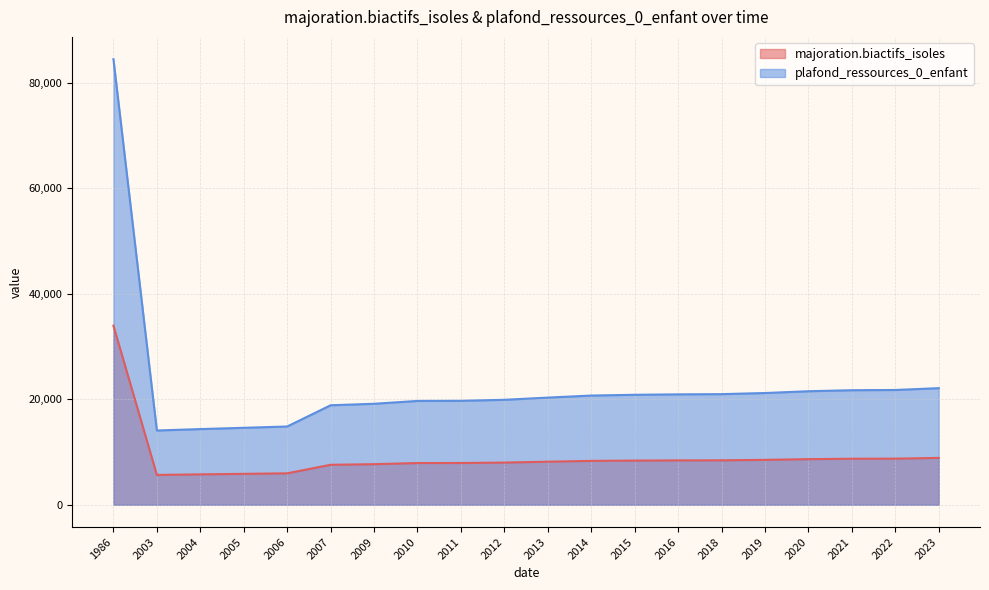

Rank the series by their average value, from highest to lowest.

plafond_ressources_0_enfant, majoration.biactifs_isoles